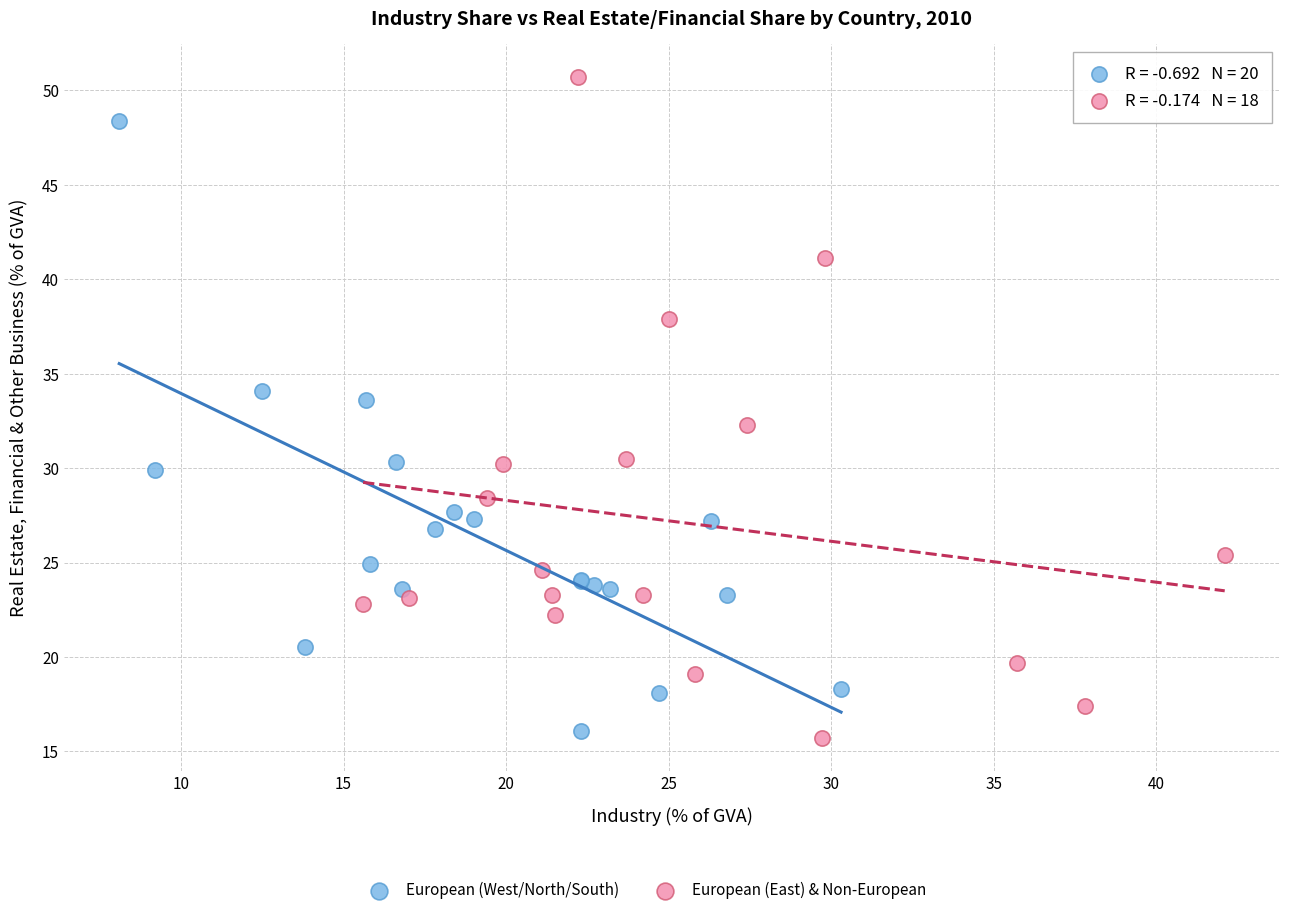

Which series reaches the minimum Y coordinate?

European (East) & Non-European